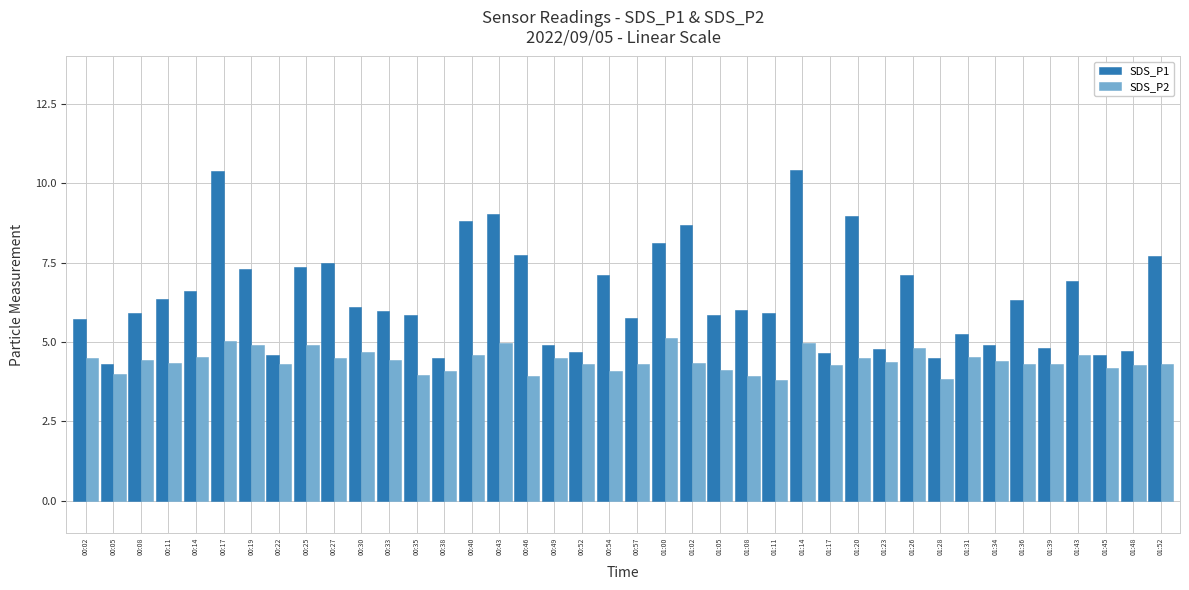

What is the label of the 10th bar from the left?

00:27